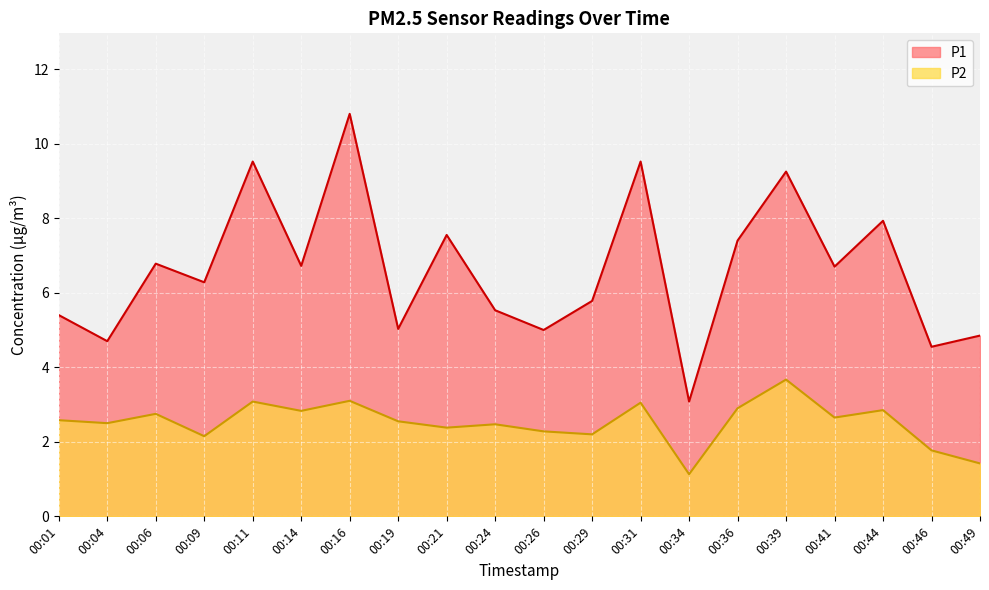

The P2 series shows 0.4 at 00:34. True or false?

False